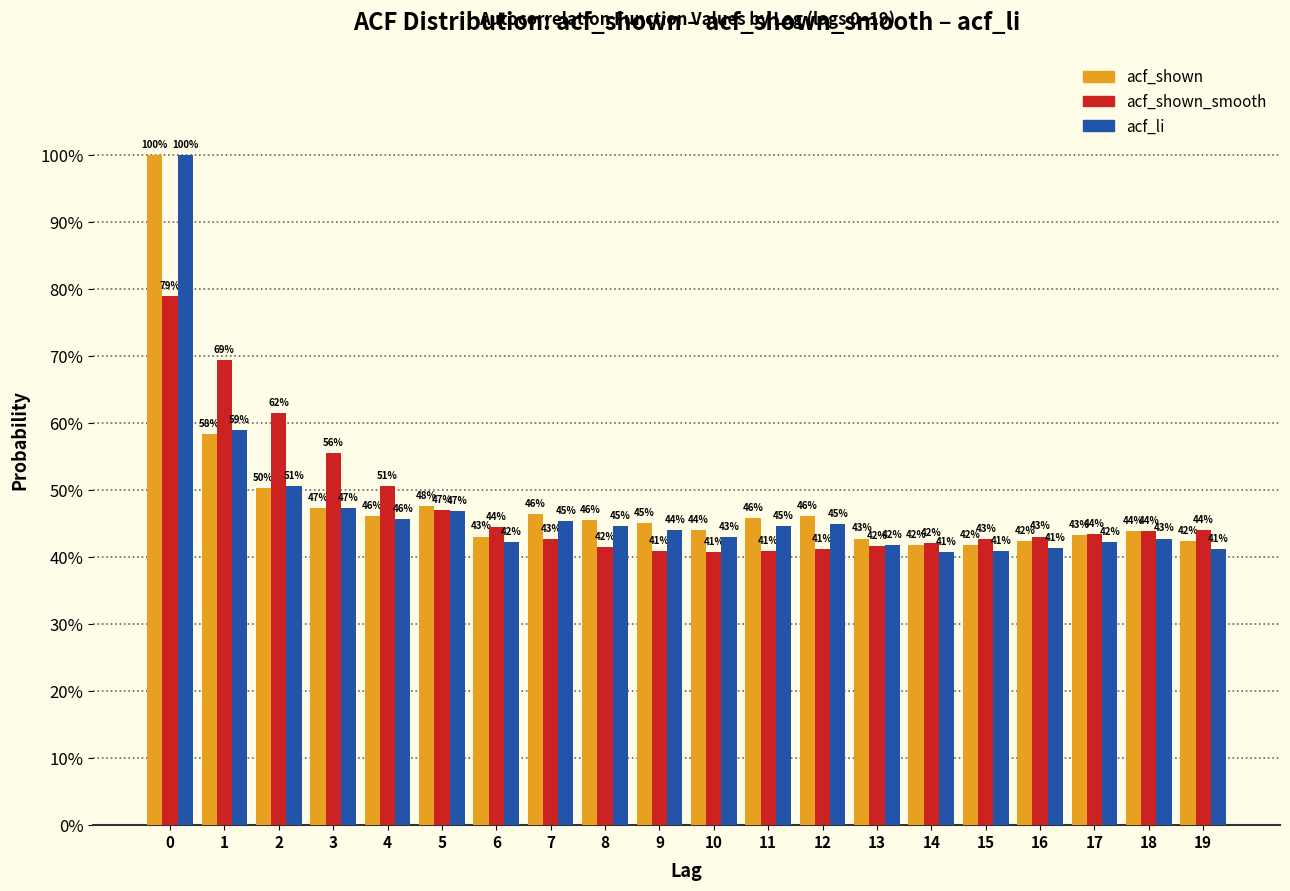

Are the bars grouped side by side (vs. stacked)?

Yes